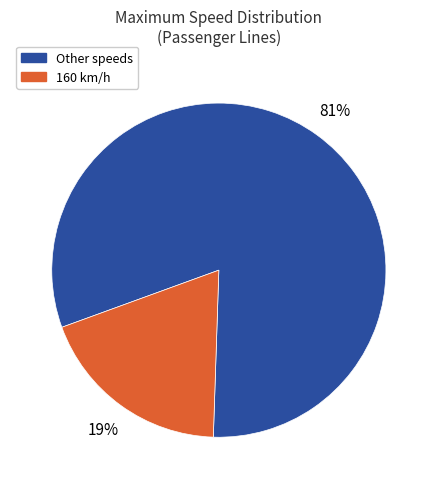

Is there a majority slice in this chart?

Yes